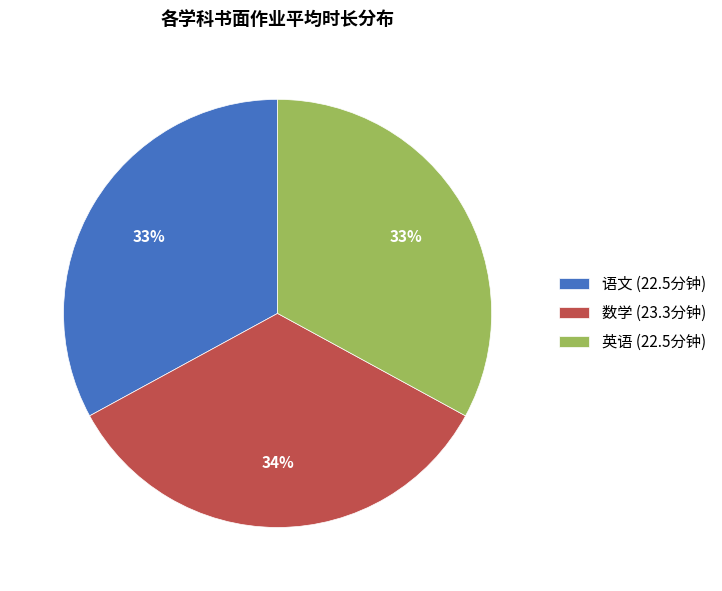

Which has a higher value, 英语 or 数学?

数学